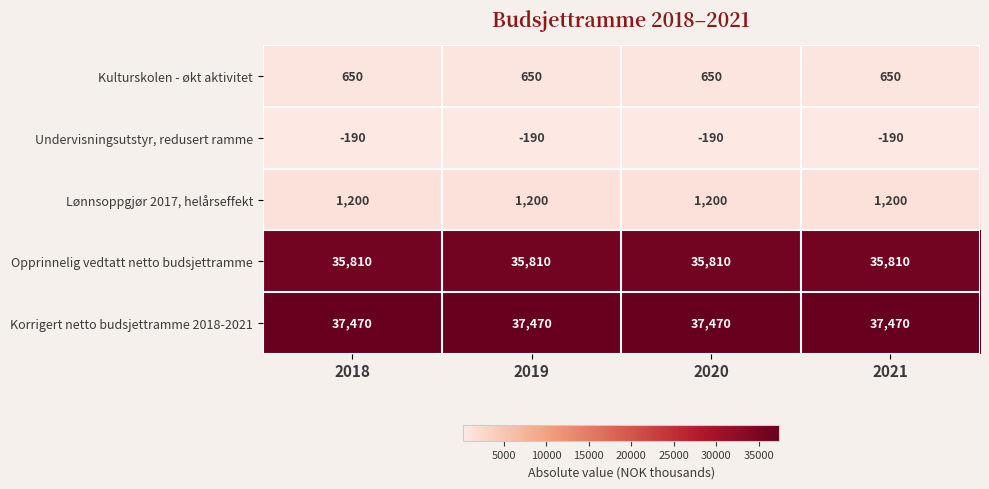

The Lønnsoppgjør 2017, helårseffekt series shows 1200 at 2019. True or false?

True